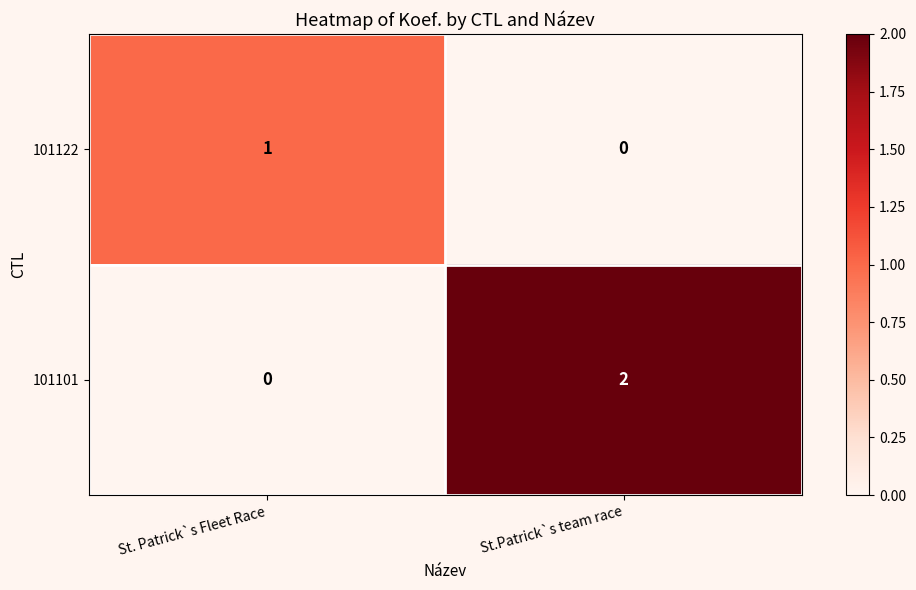

List the series in order of their peak value, highest first.

101101, 101122